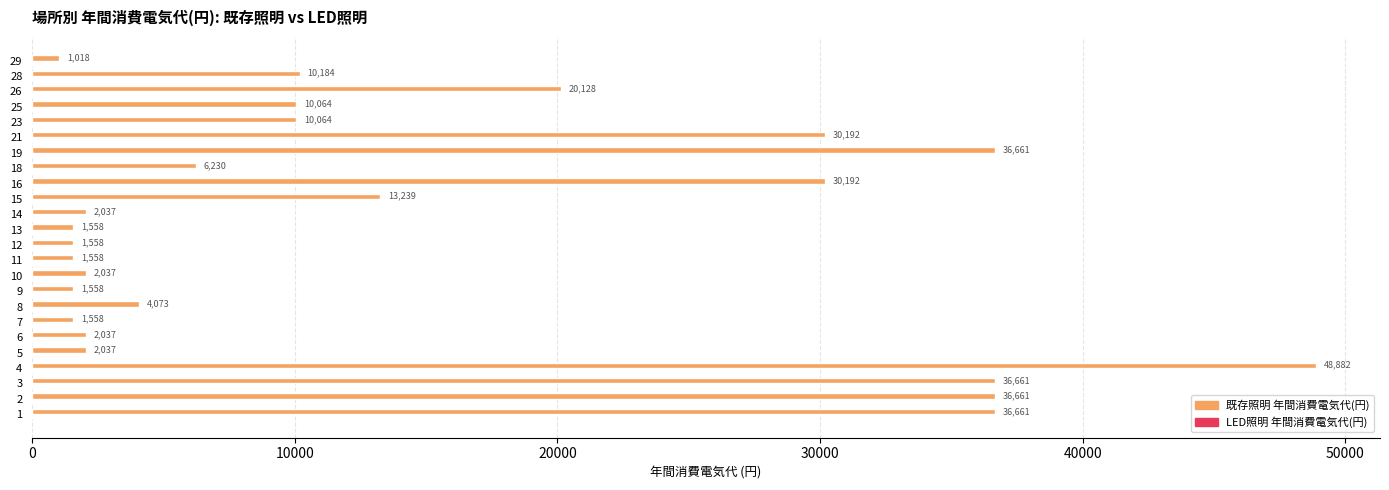

The chart shows a value of 10063.9 at 23. True or false?

True